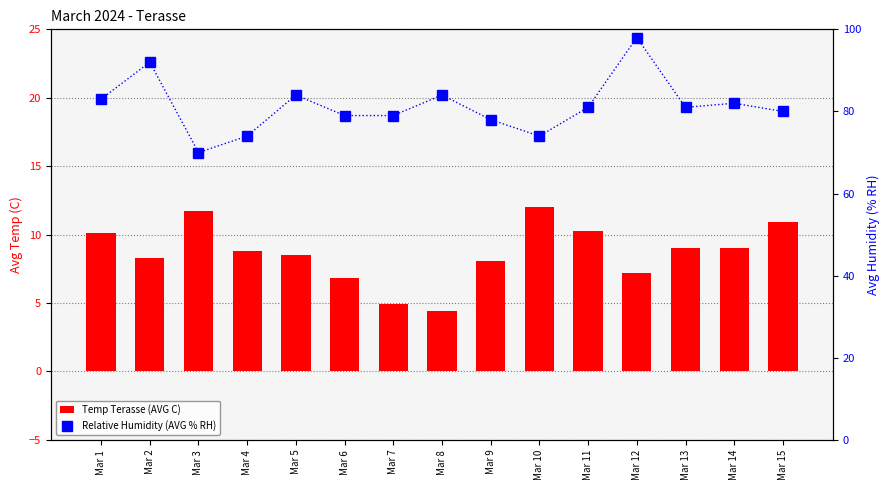

True or false: Relative Humidity (AVG % RH) has a value of 141.4 at Mar 7.

False